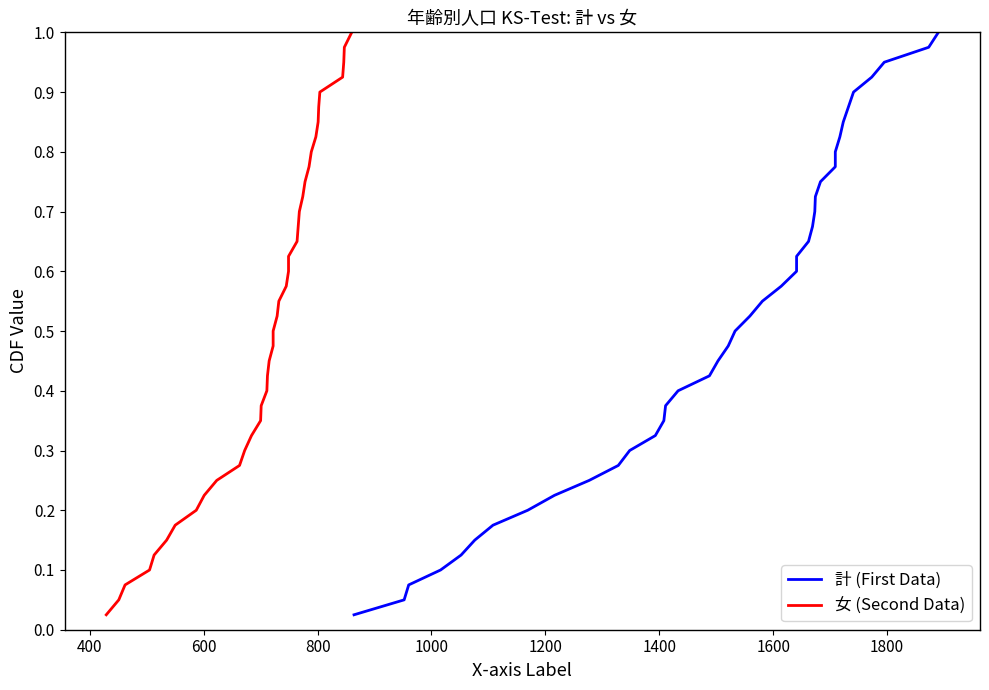

True or false: 計 (First Data) has a value of 0.3 at 33.

False